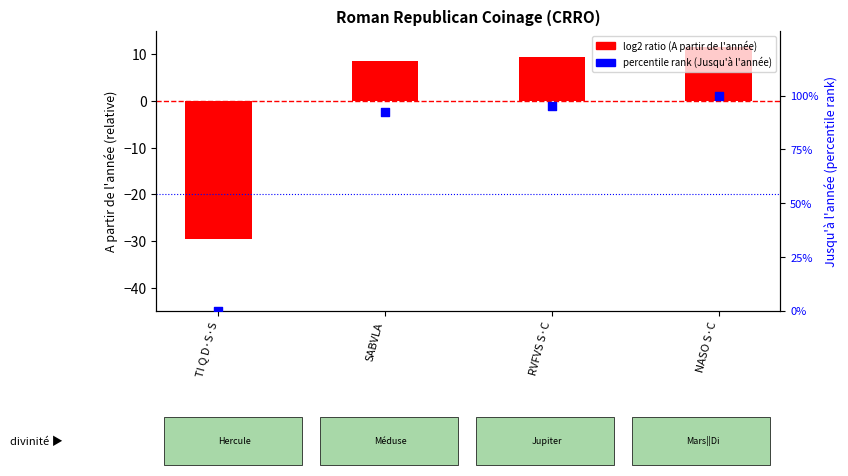

Which series has the largest total across all categories?

Jusqu'à l'année (percentile)